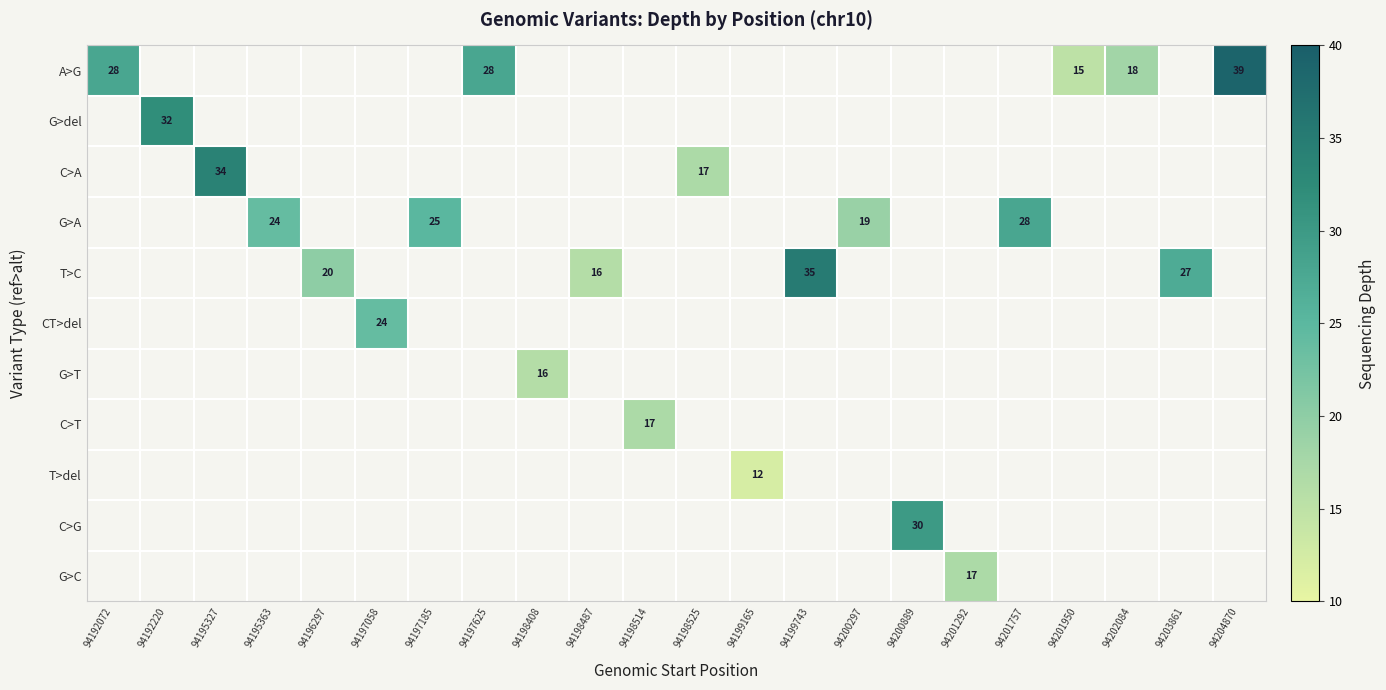

The value of A>G at 94197625 is 28. True or false?

True